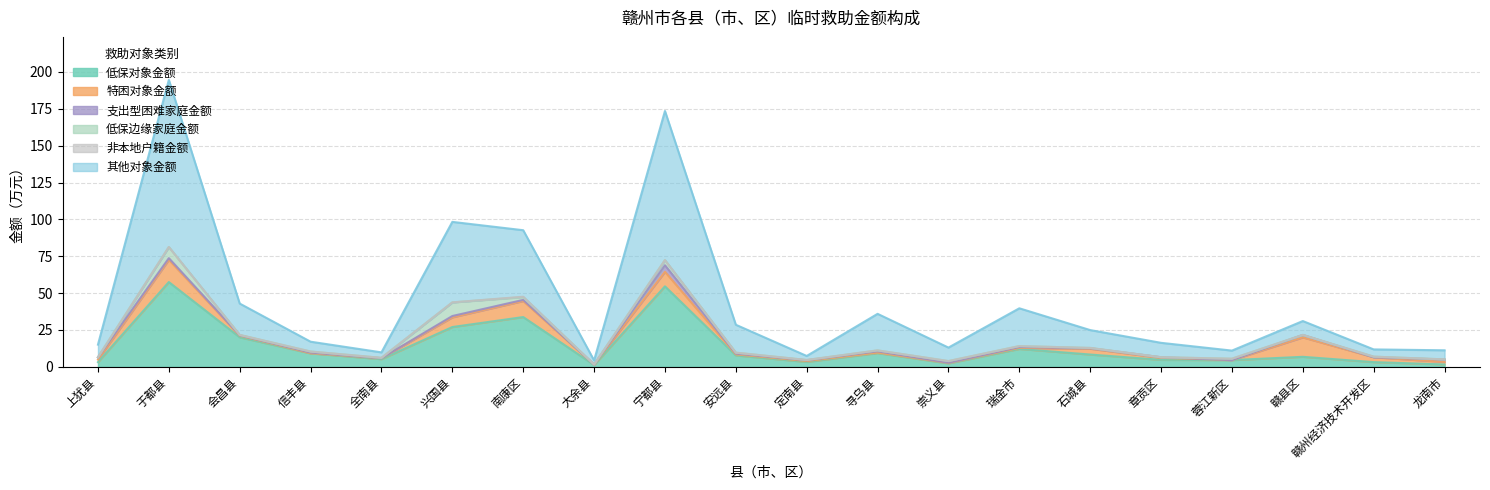

Does the chart display data point markers on the line(s)?

No